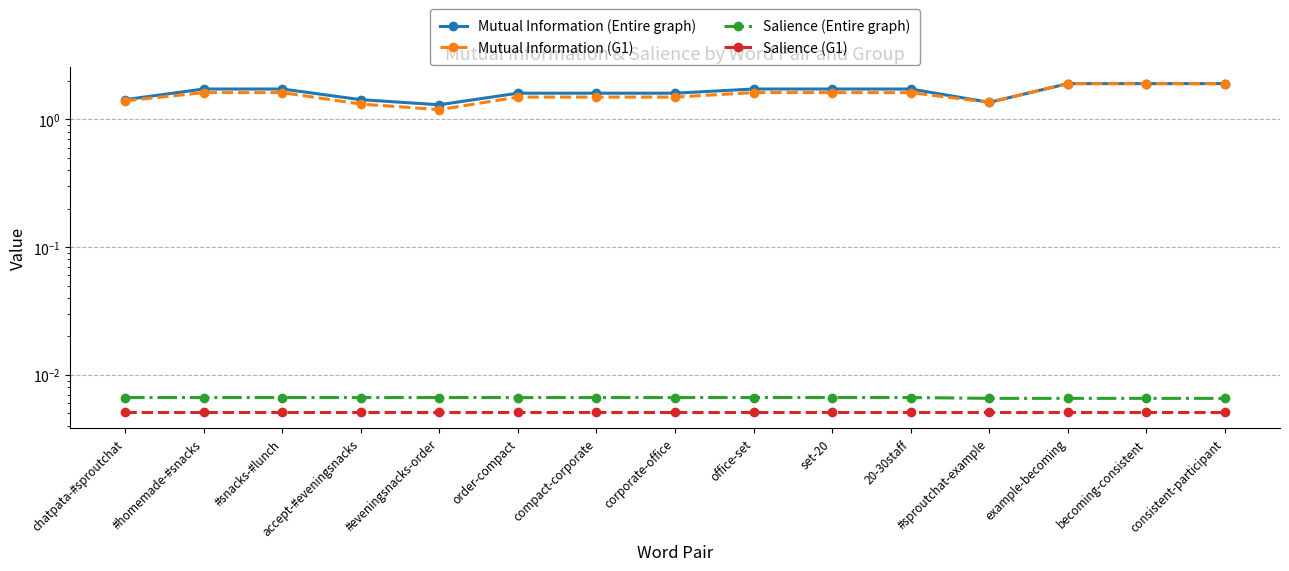

Reading left to right, extract all data points from this chart.

Mutual Information (Entire graph): chatpata-#sproutchat=1.4	#homemade-#snacks=1.7	#snacks-#lunch=1.7	accept-#eveningsnacks=1.4	#eveningsnacks-order=1.3	order-compact=1.6	compact-corporate=1.6	corporate-office=1.6	office-set=1.7	set-20=1.7	20-30staff=1.7	#sproutchat-example=1.4	example-becoming=1.9	becoming-consistent=1.9	consistent-participant=1.9
Mutual Information (G1): chatpata-#sproutchat=1.4	#homemade-#snacks=1.6	#snacks-#lunch=1.6	accept-#eveningsnacks=1.3	#eveningsnacks-order=1.2	order-compact=1.5	compact-corporate=1.5	corporate-office=1.5	office-set=1.6	set-20=1.6	20-30staff=1.6	#sproutchat-example=1.4	example-becoming=1.9	becoming-consistent=1.9	consistent-participant=1.9
Salience (Entire graph): chatpata-#sproutchat=0.0	#homemade-#snacks=0.0	#snacks-#lunch=0.0	accept-#eveningsnacks=0.0	#eveningsnacks-order=0.0	order-compact=0.0	compact-corporate=0.0	corporate-office=0.0	office-set=0.0	set-20=0.0	20-30staff=0.0	#sproutchat-example=0.0	example-becoming=0.0	becoming-consistent=0.0	consistent-participant=0.0
Salience (G1): chatpata-#sproutchat=0.0	#homemade-#snacks=0.0	#snacks-#lunch=0.0	accept-#eveningsnacks=0.0	#eveningsnacks-order=0.0	order-compact=0.0	compact-corporate=0.0	corporate-office=0.0	office-set=0.0	set-20=0.0	20-30staff=0.0	#sproutchat-example=0.0	example-becoming=0.0	becoming-consistent=0.0	consistent-participant=0.0